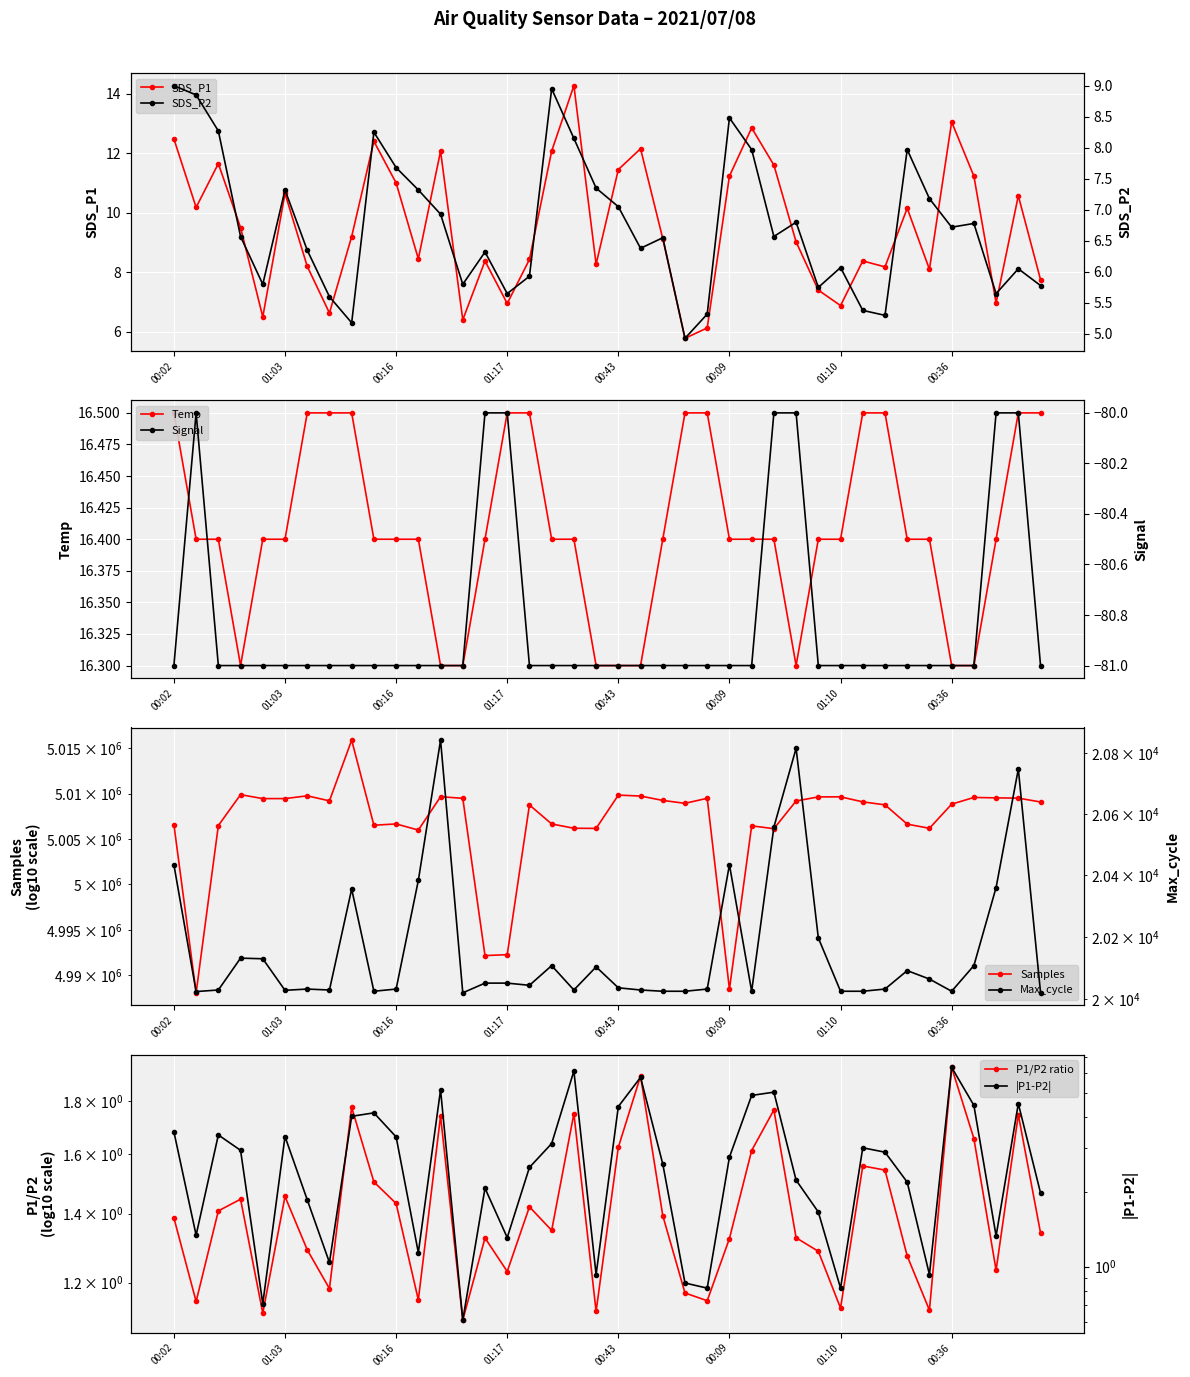

Is this an area chart (filled region under the line)?

No